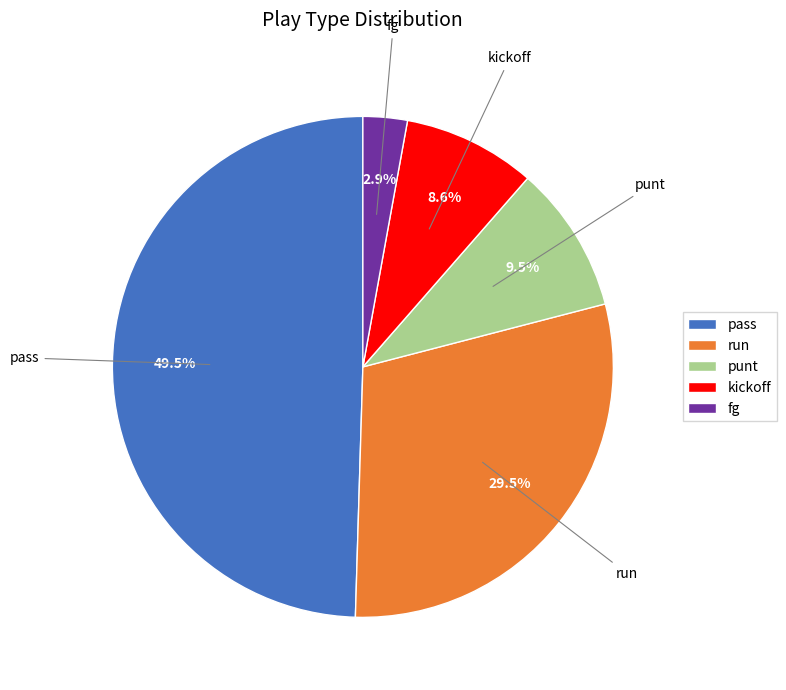

Which category has the biggest portion of the pie?

pass